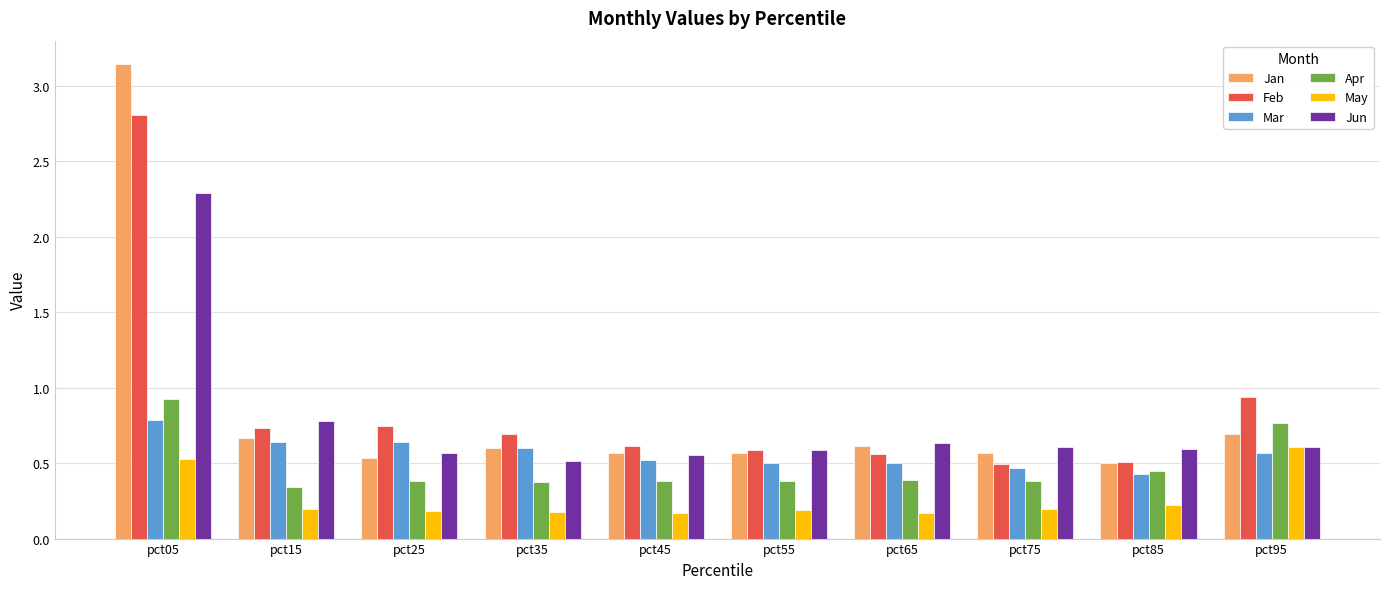

What value does the Mar series have at pct65?

0.5